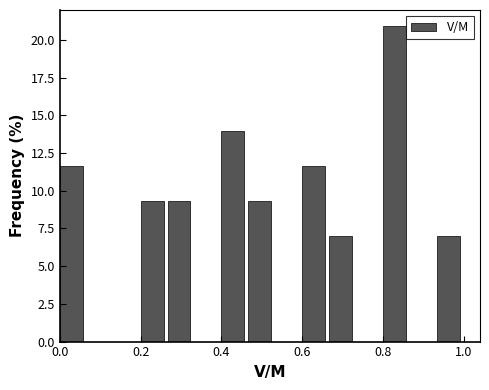

Read against the x-axis, roughly where is the centre of the tallest bar?

0.82